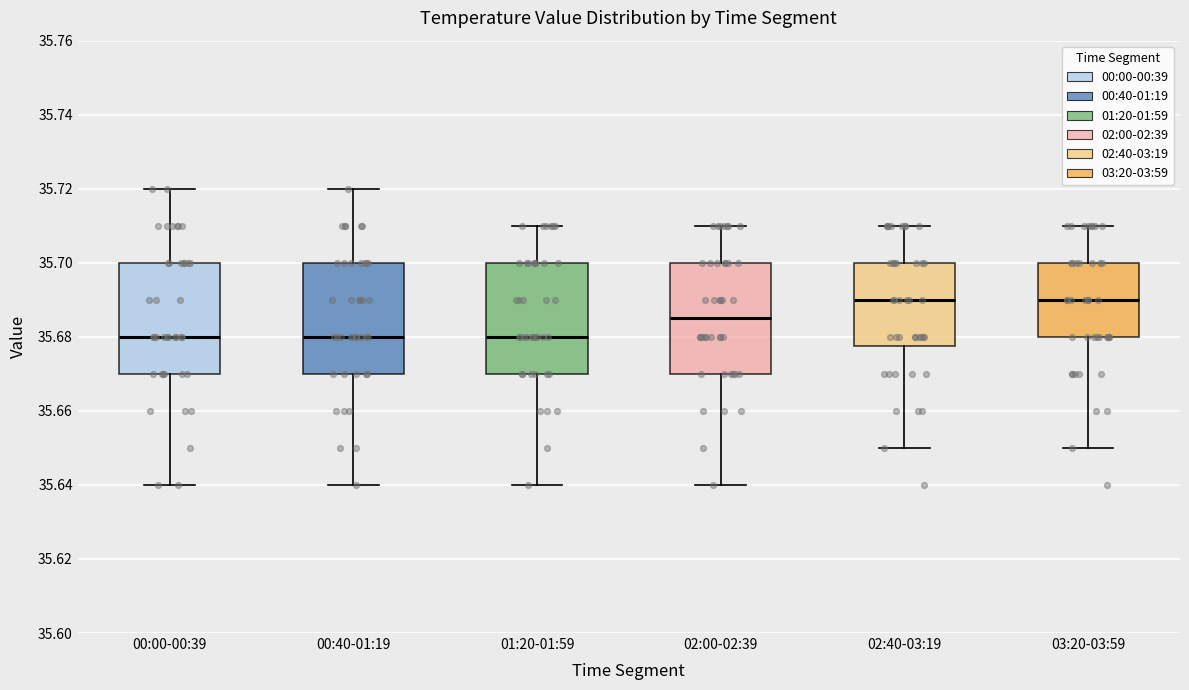

Reading left to right, read every box against the y-axis: the position of its median line, the range the box covers, and the ends of its whiskers. The values are not printed on the chart, so give them approximately, as read against the axis.

00:00-00:39: median 35.680, box 35.670 to 35.700, whiskers 35.640 to 35.720
00:40-01:19: median 35.680, box 35.670 to 35.700, whiskers 35.640 to 35.720
01:20-01:59: median 35.680, box 35.670 to 35.700, whiskers 35.640 to 35.710
02:00-02:39: median 35.686, box 35.670 to 35.700, whiskers 35.640 to 35.710
02:40-03:19: median 35.690, box 35.678 to 35.700, whiskers 35.650 to 35.710
03:20-03:59: median 35.690, box 35.680 to 35.700, whiskers 35.650 to 35.710